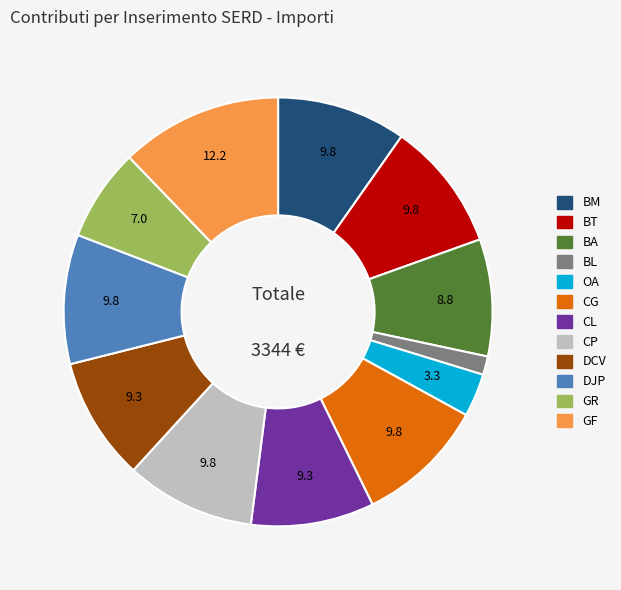

Which category has the biggest portion of the pie?

GF